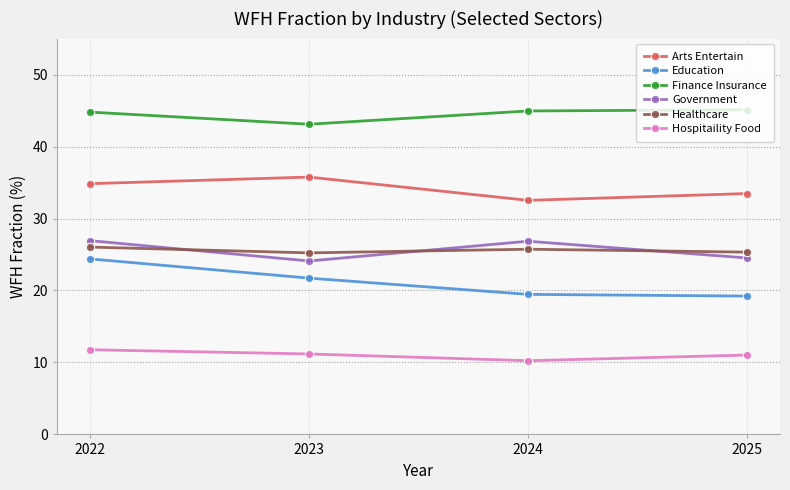

True or false: Hospitaility Food and Education intersect in this chart.

False